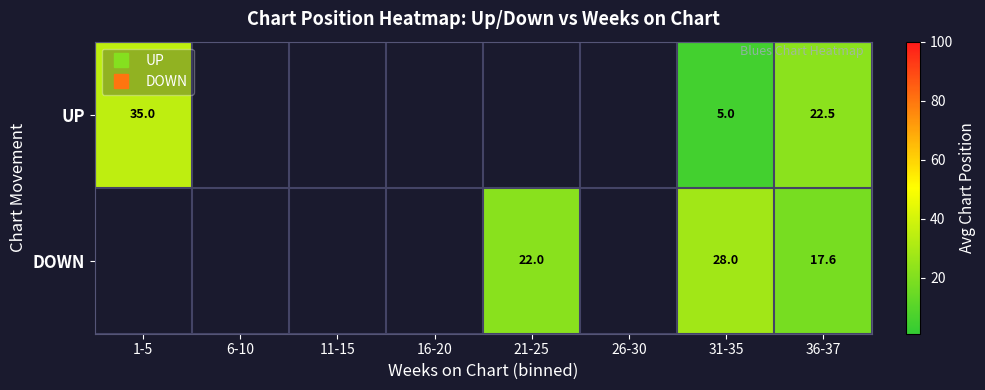

Which label corresponds to the smallest value in the chart?

31-35